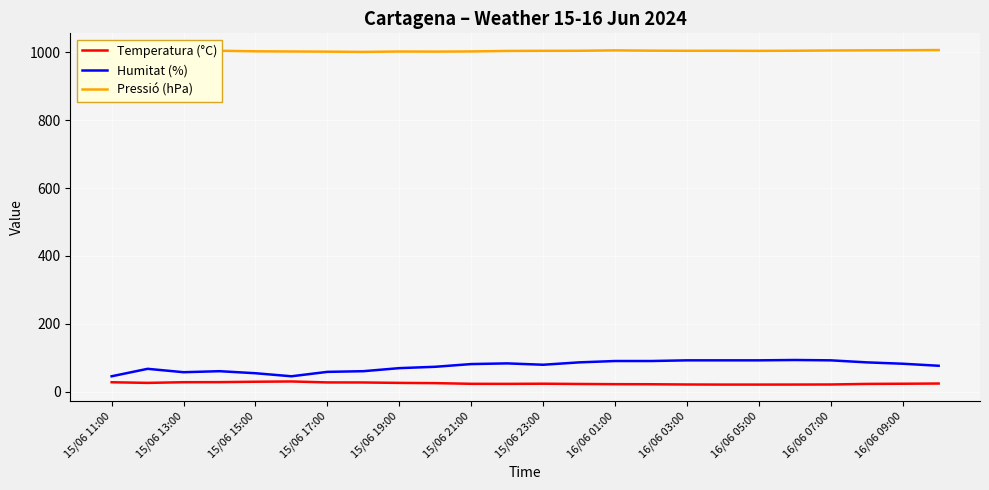

Does the chart display data point markers on the line(s)?

No